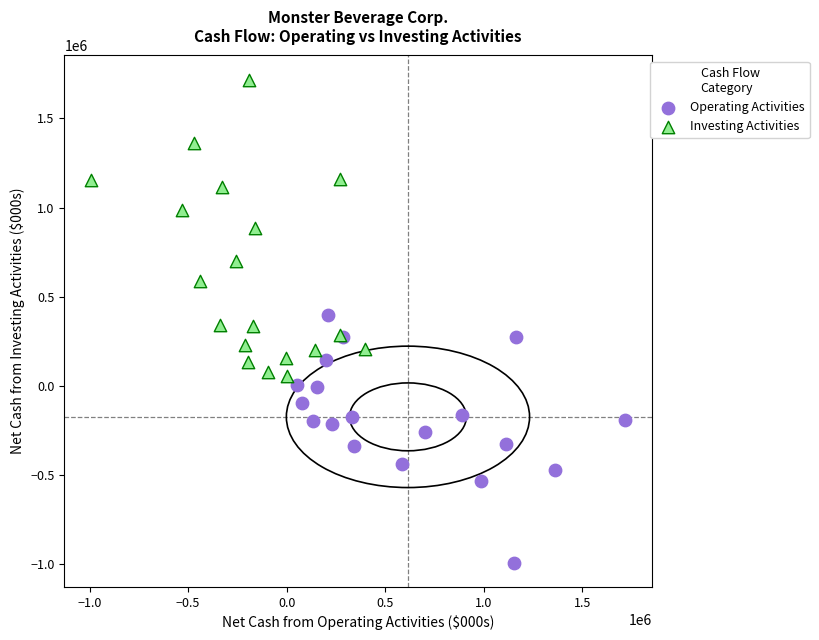

Which series contains the highest Y value?

Investing Activities